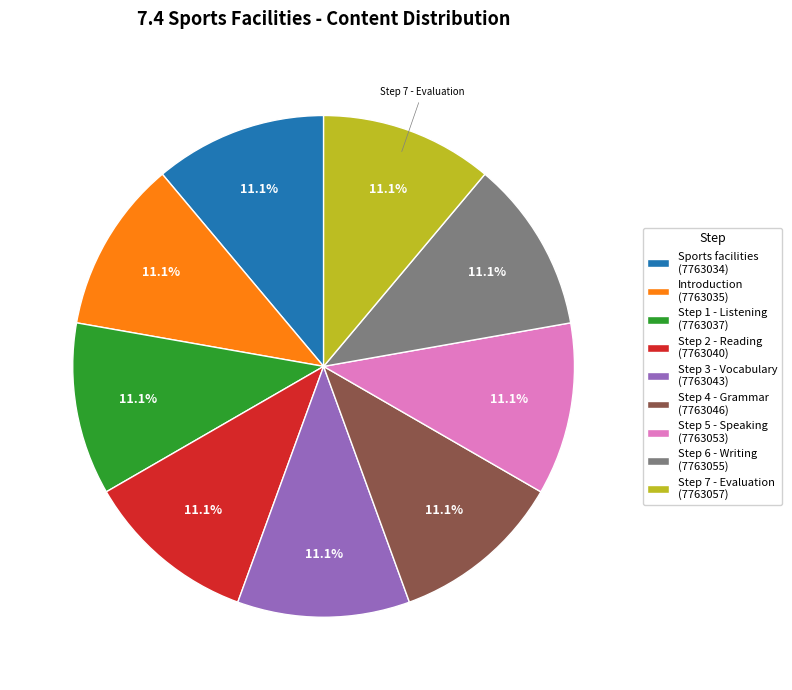

Count the number of slices in the pie.

9